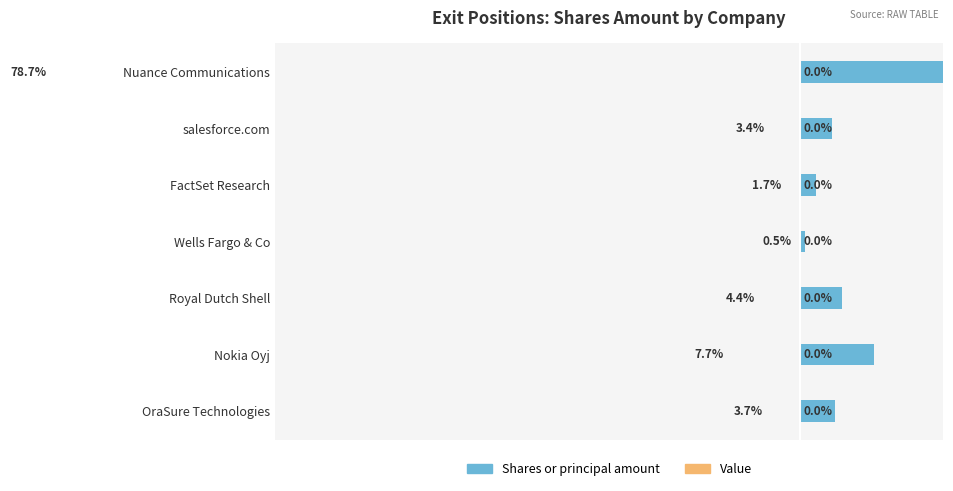

Rank the series by their maximum value, from lowest to highest.

Value, Shares or principal amount